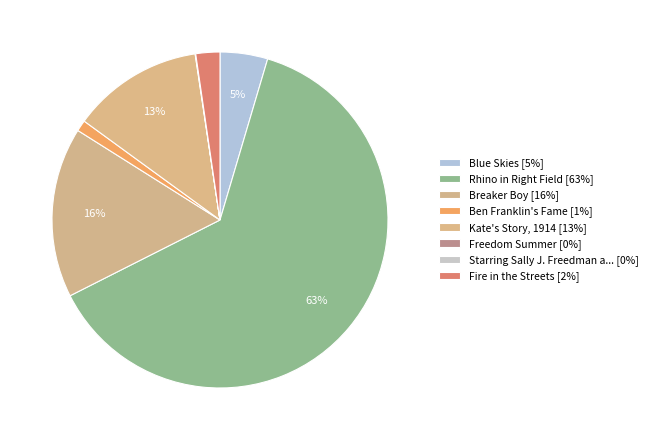

Rank the categories by value from highest to lowest.

Rhino in Right Field, Breaker Boy, Kate's Story, 1914, Blue Skies, Fire in the Streets, Ben Franklin's Fame, Freedom Summer, Starring Sally J. Freedman as Herself